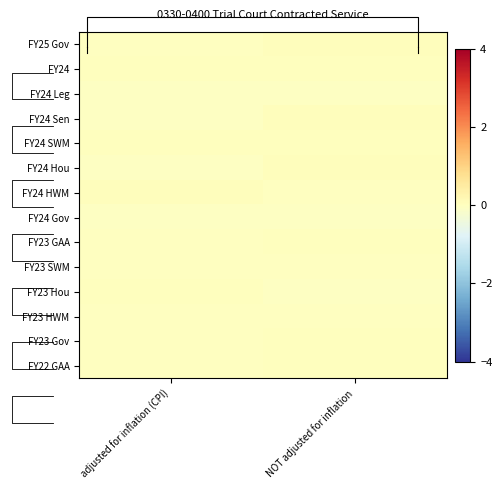

List the series in order of their peak value, lowest first.

FY24 Leg, FY24 Gov, FY23 HWM, FY23 SWM, FY22 GAA, FY23 GAA, FY23 Hou, FY24 SWM, FY24, FY23 Gov, FY24 HWM, FY24 Sen, FY25 Gov, FY24 Hou